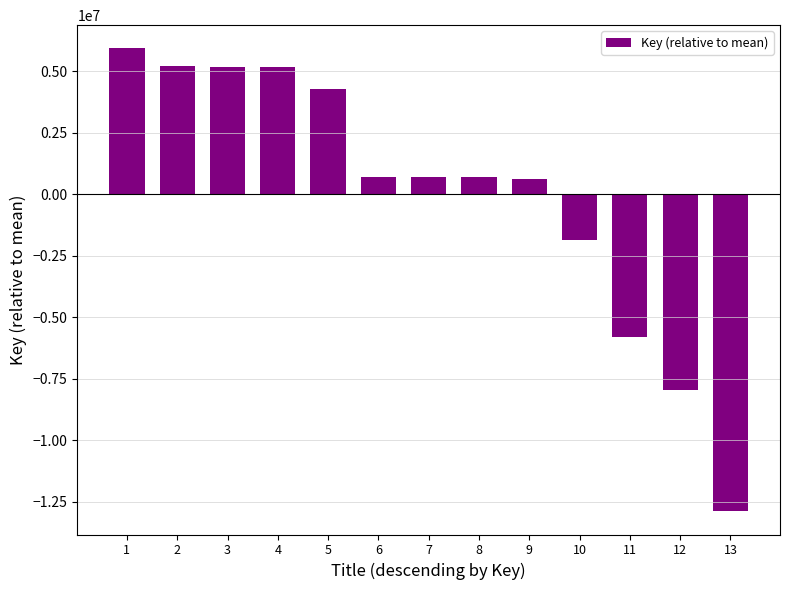

The chart shows a value of -378246.8 at 10. True or false?

False